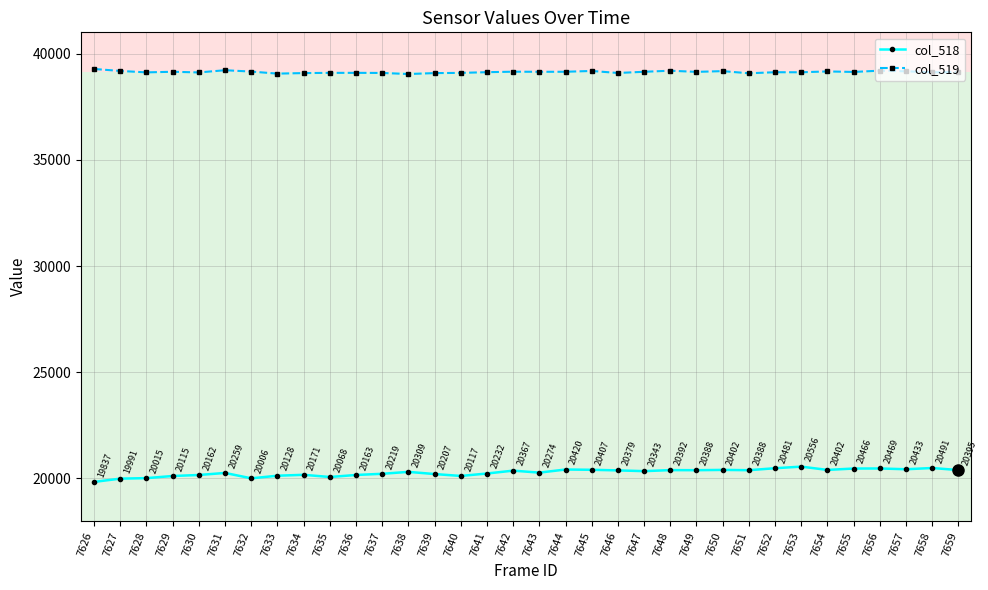

True or false: col_518 and col_519 intersect in this chart.

False